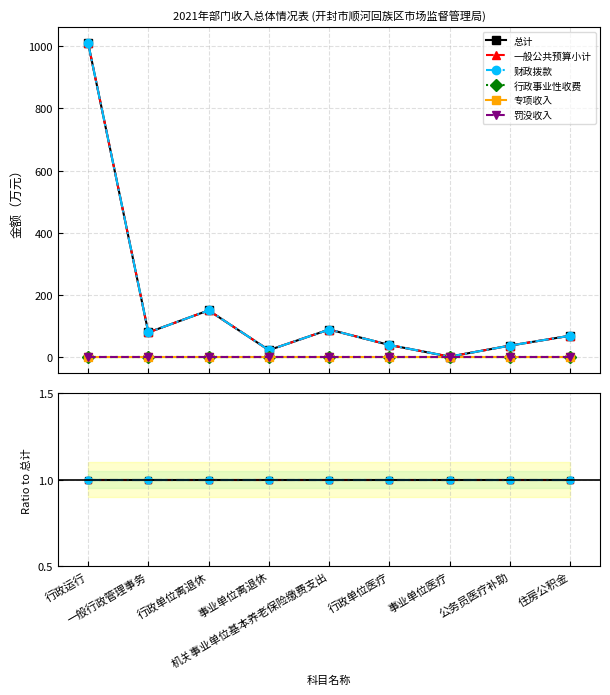

True or false: 罚没收入 and 财政拨款 intersect in this chart.

False